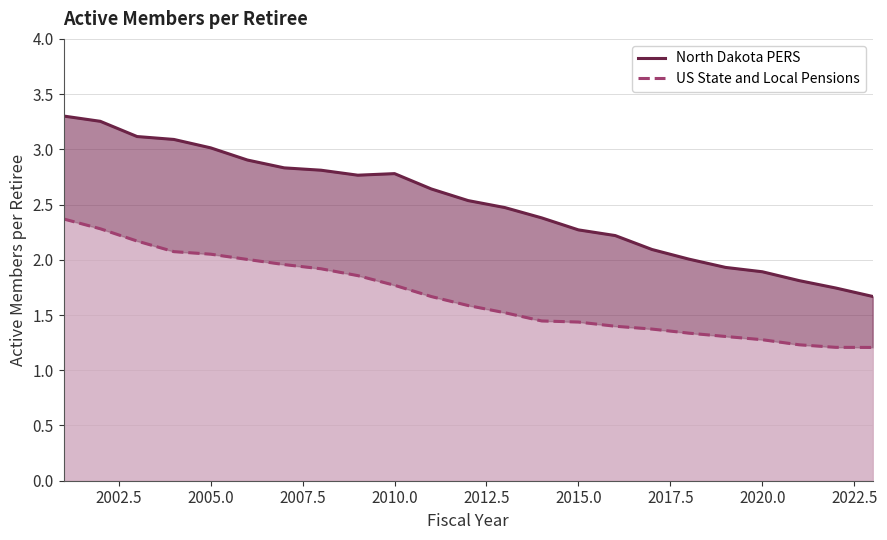

Rank the series at 2010.0 from highest to lowest value.

North Dakota PERS, US State and Local Pensions